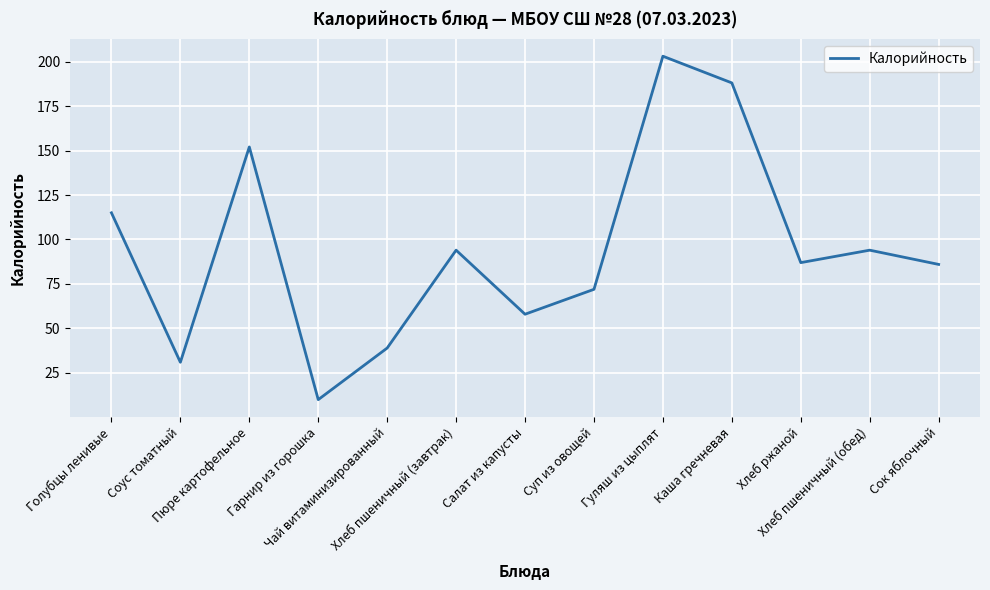

What is the sum of all values?

1229